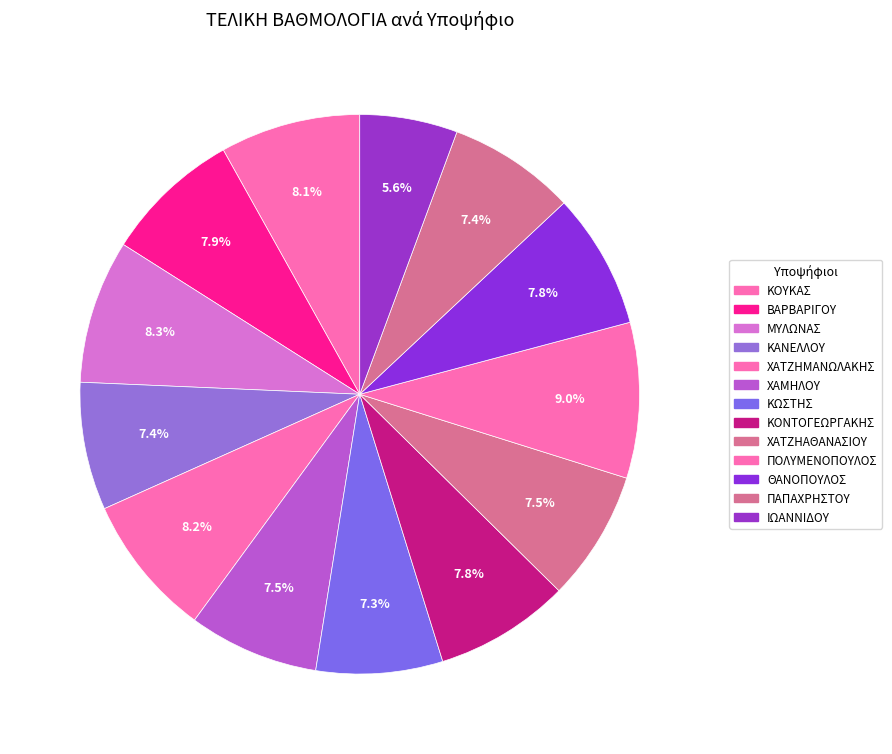

How many segments does this pie chart have?

13